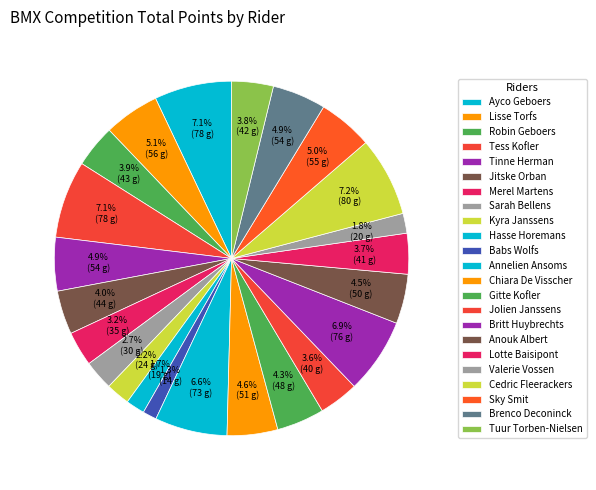

Count the number of slices in the pie.

23